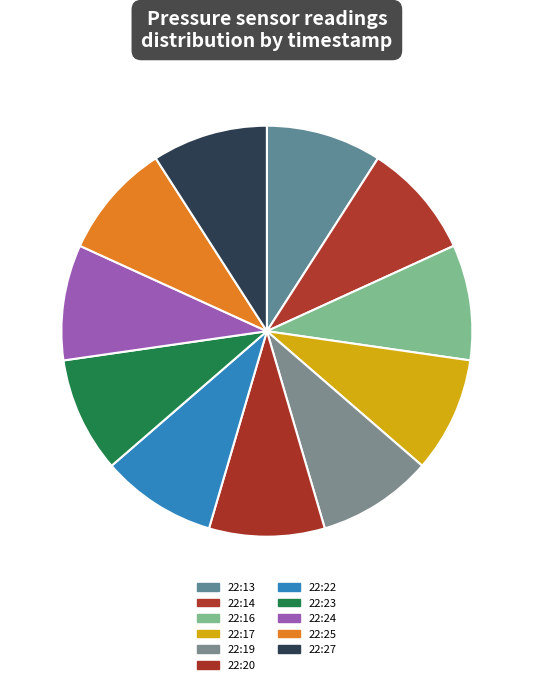

How many slices are in this pie chart?

11